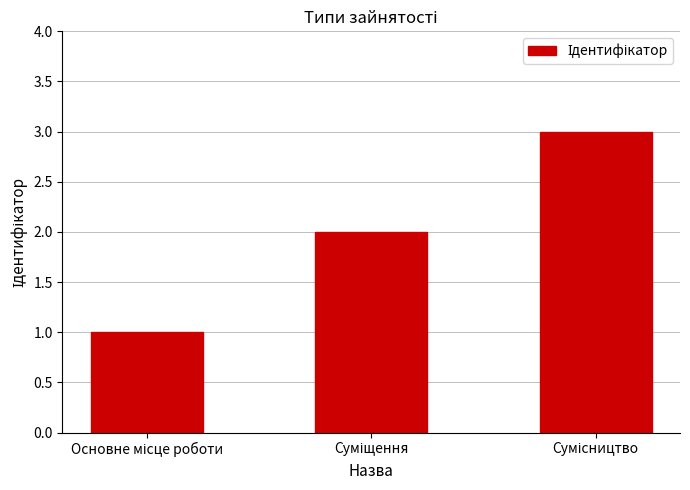

What is the maximum value shown in the chart?

3